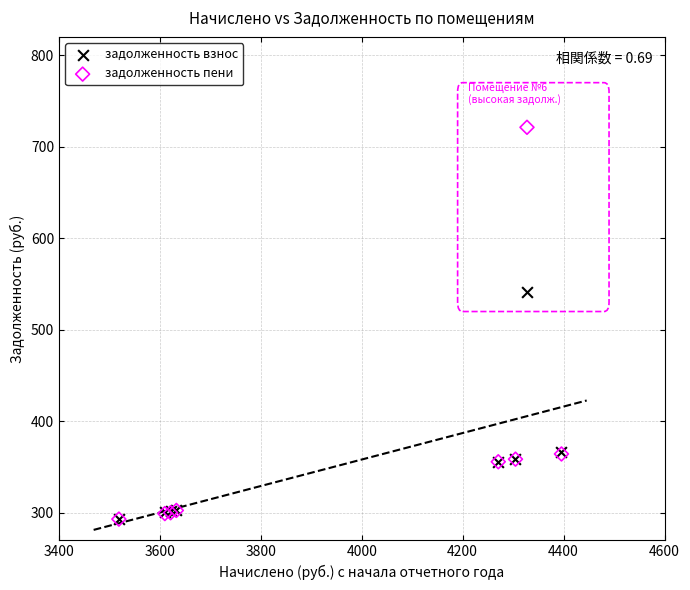

In the задолженность пени series, what Y value is closest to 507?

364.4